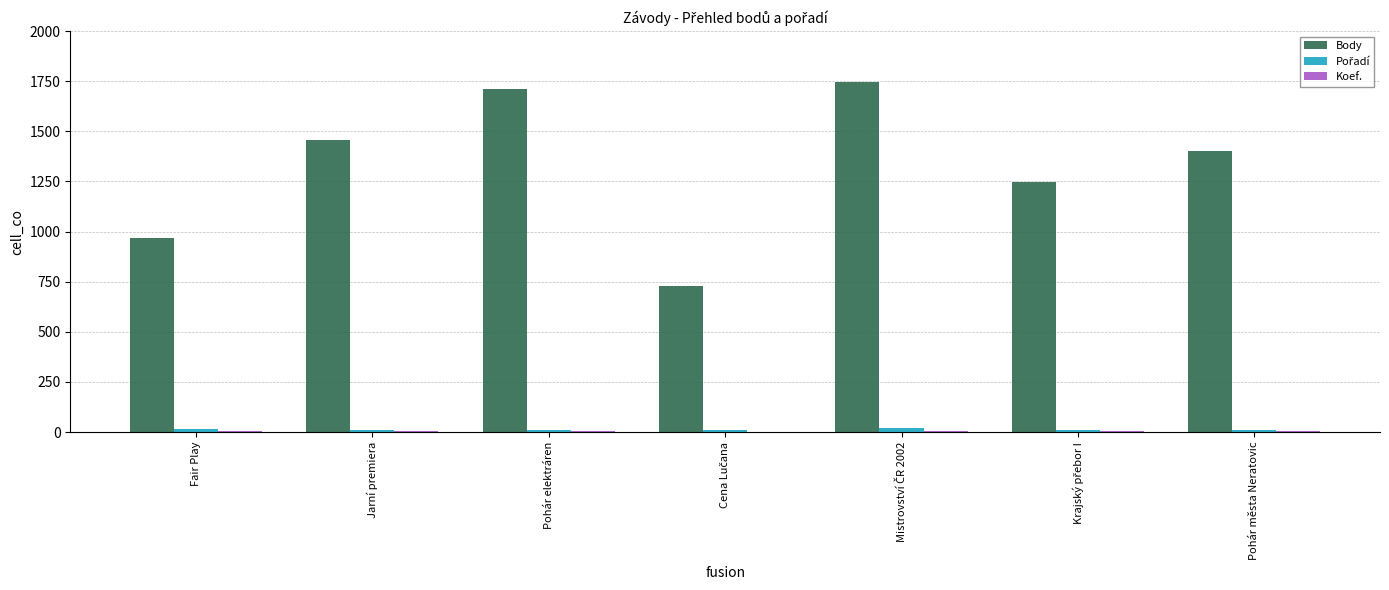

The value of Body at Fair Play is 1687. True or false?

False